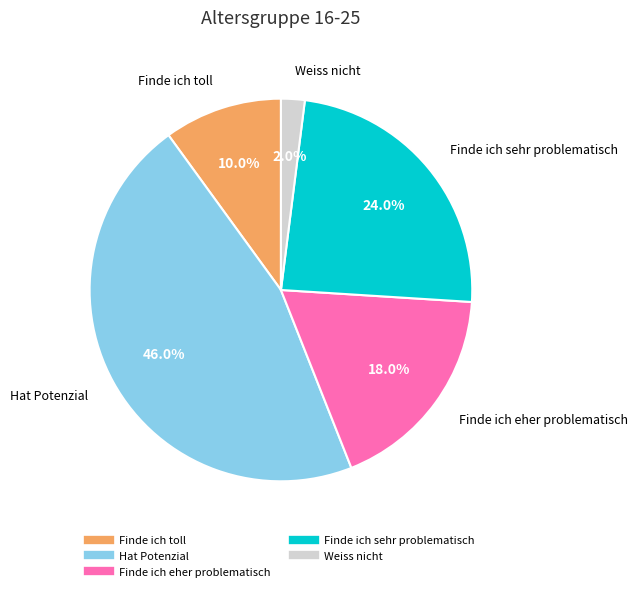

Which has a higher value, Hat Potenzial or Weiss nicht?

Hat Potenzial